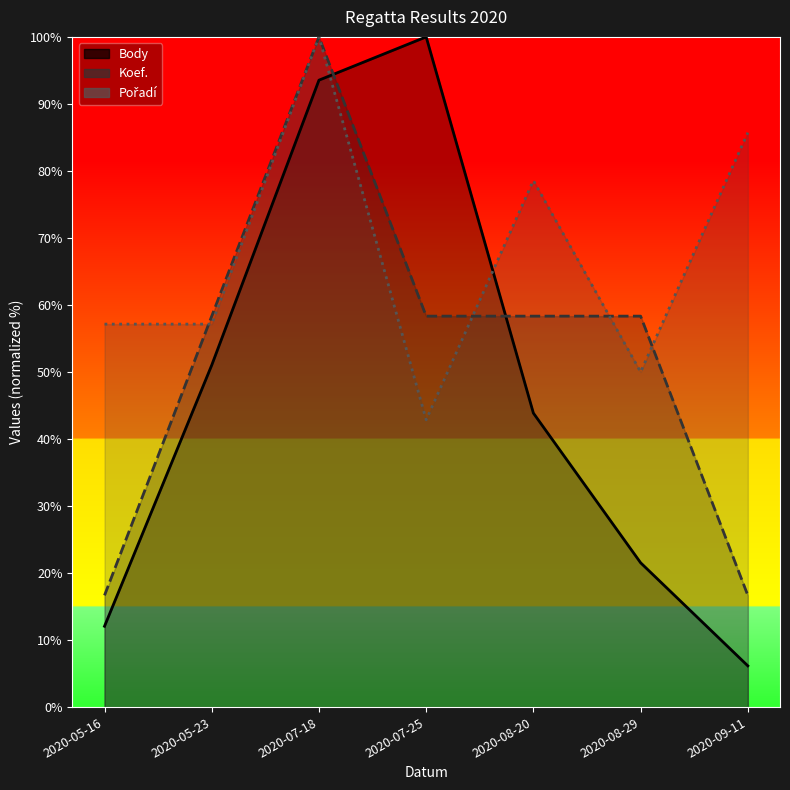

True or false: Koef. has a value of 58.3 at 2020-07-25.

True